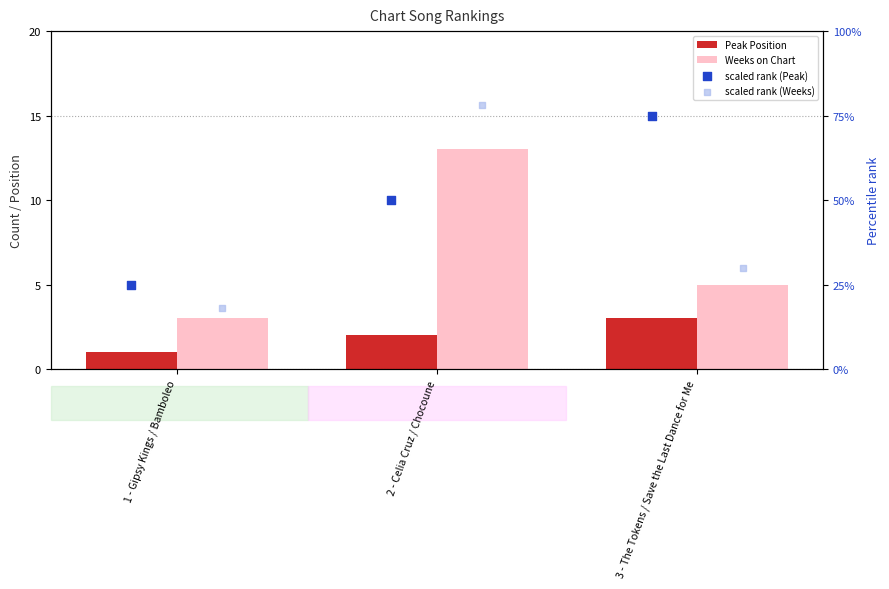

Which series contains the lowest Y value?

Peak Position